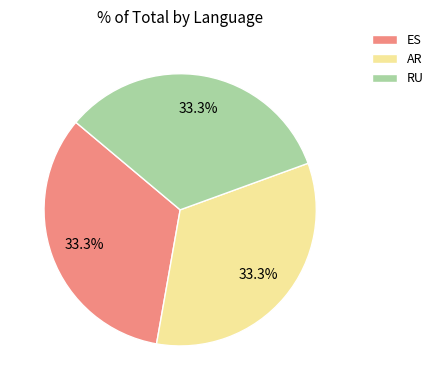

To the nearest percent, what percentage of the pie is RU?

33%